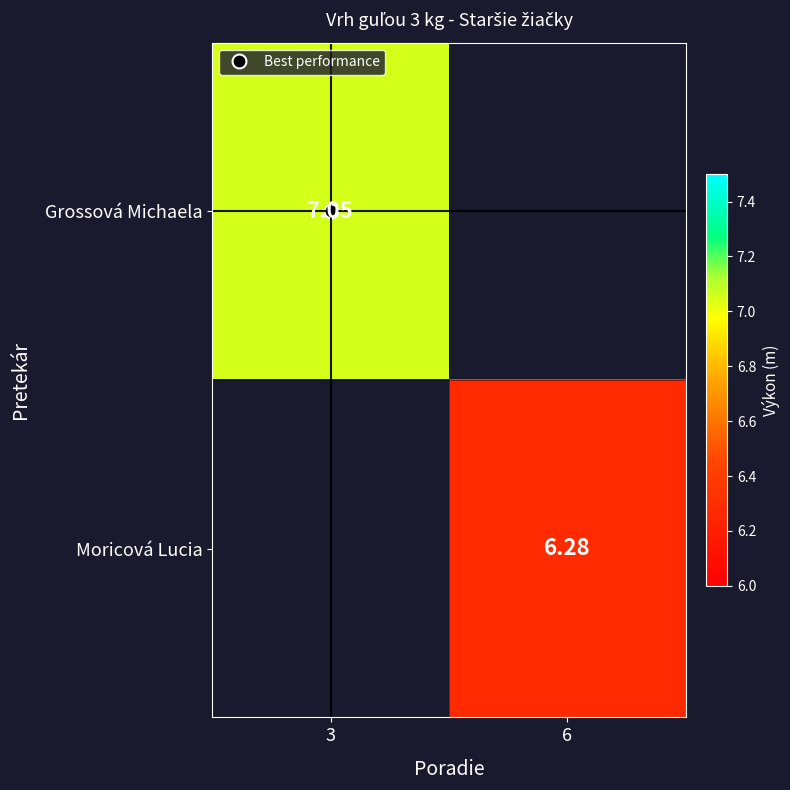

True or false: Moricová Lucia has a value of 6.3 at 6.

True